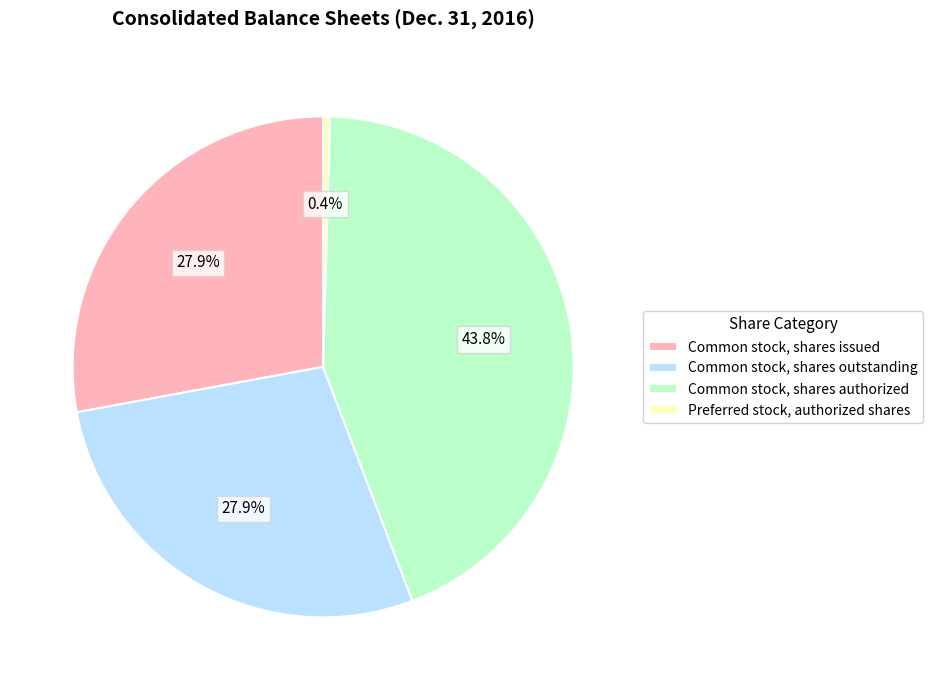

Does any single category account for the majority?

No